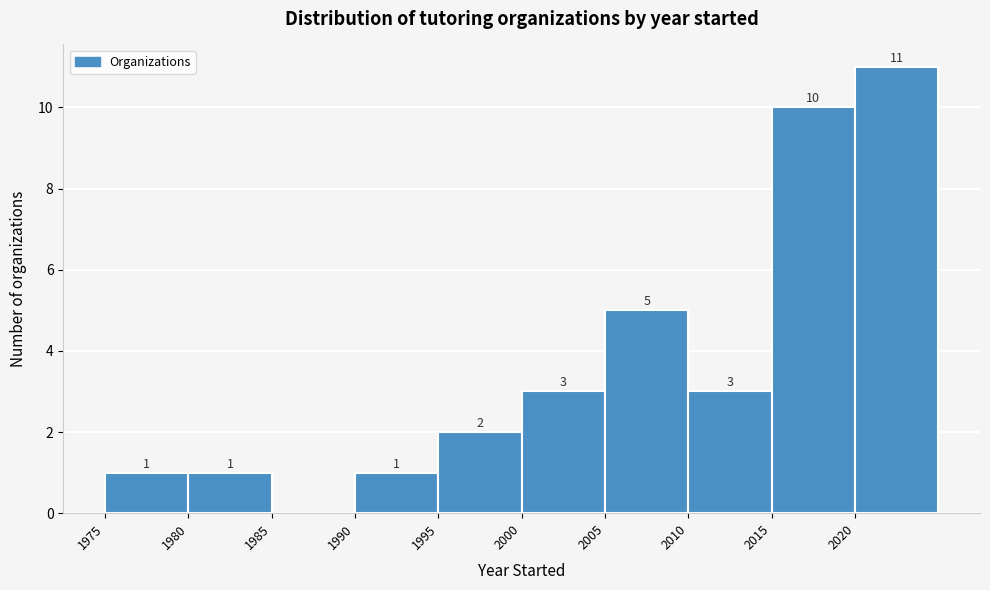

Which range on the x-axis has the tallest bar?

2020 to 2025